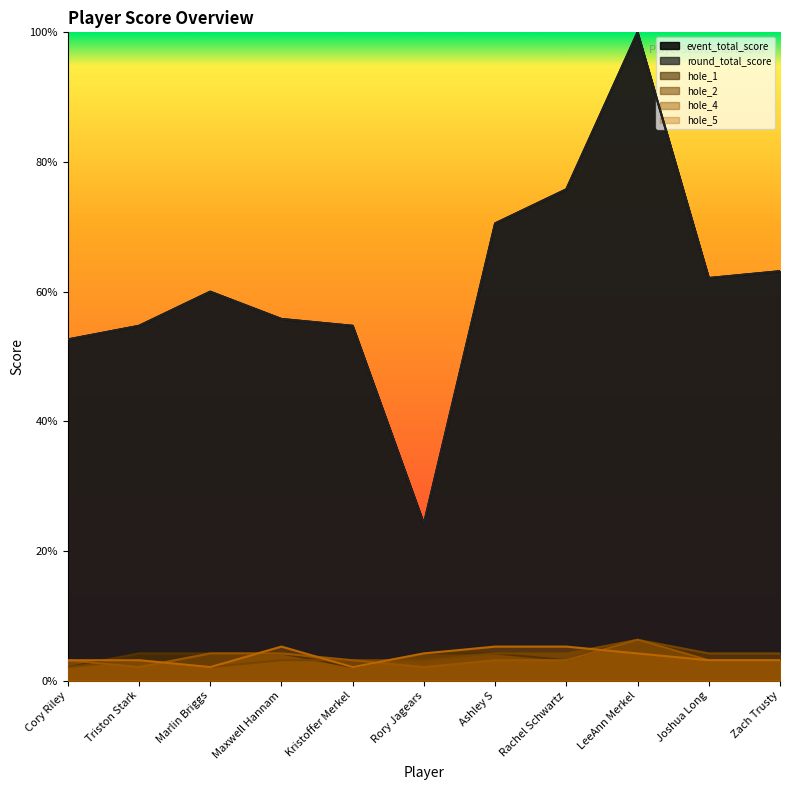

At which category is the sum across all series the highest?

LeeAnn Merkel